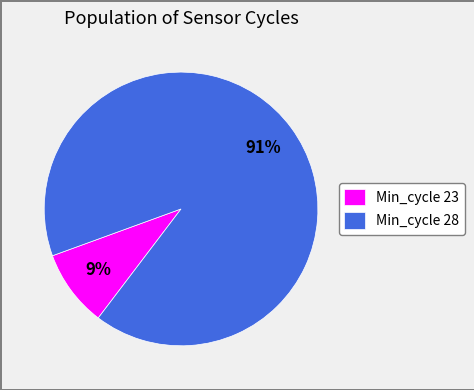

Is it true that Min_cycle 23 is 1% of the pie?

False